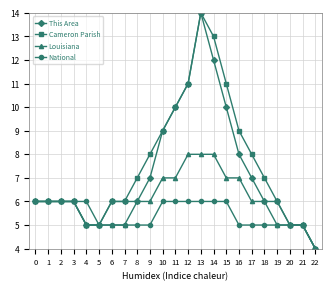

Is this an area chart (filled region under the line)?

No